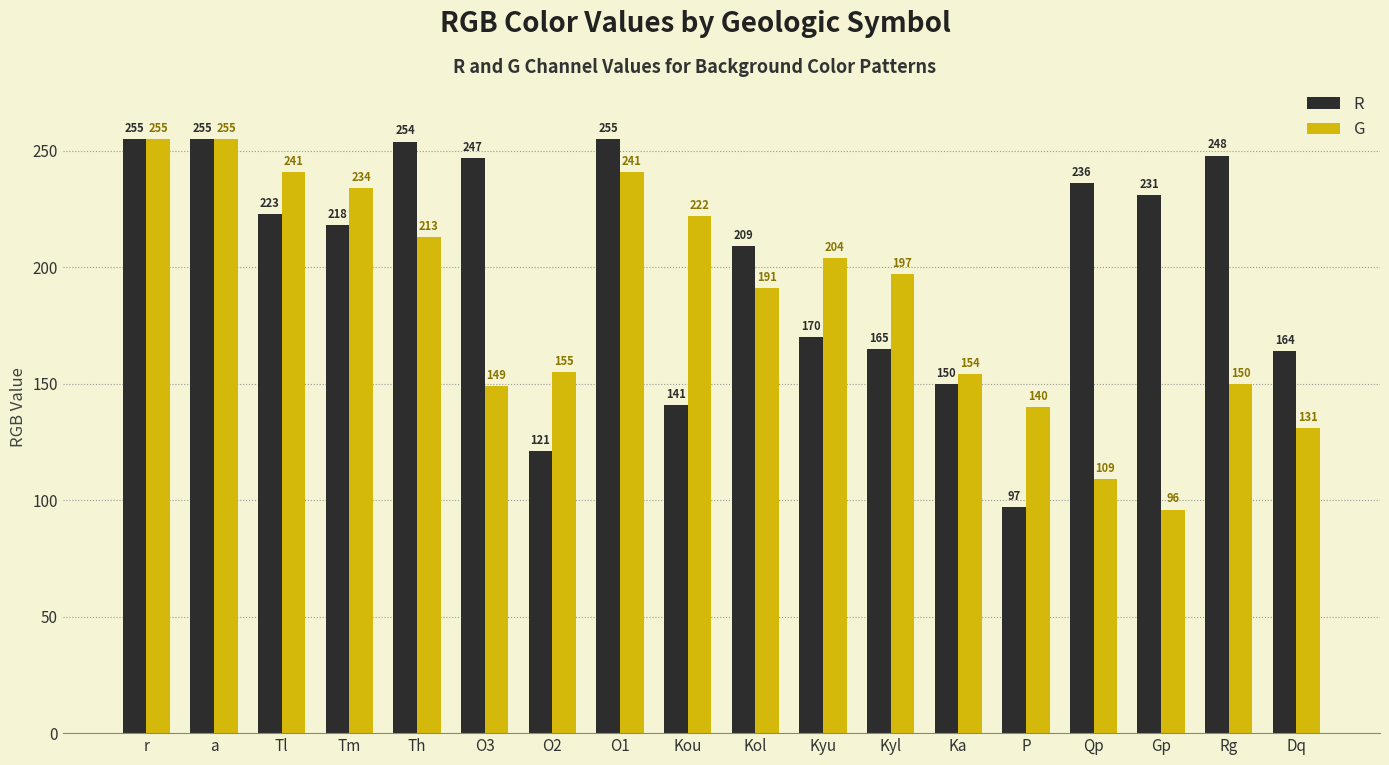

What is the difference between the highest and lowest values at Tm?

16